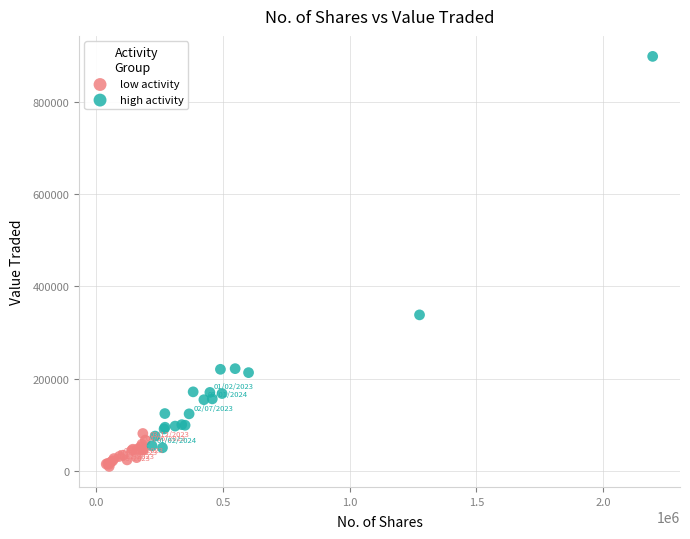

Which series contains the lowest Y value?

low activity